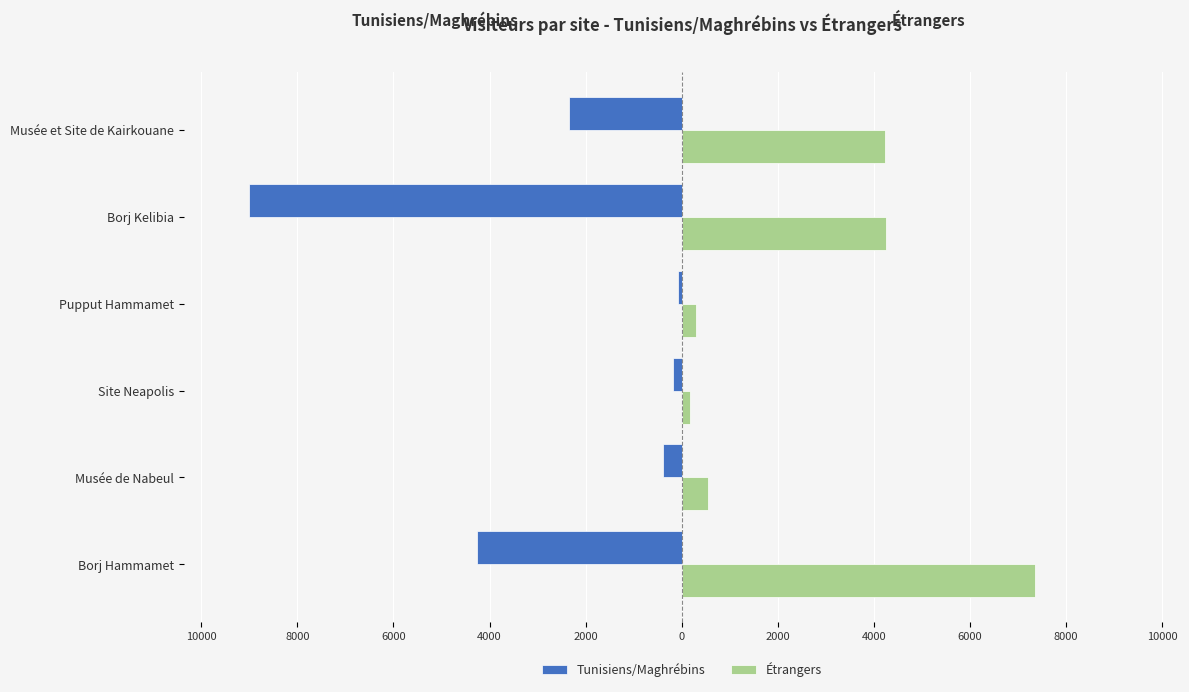

Reading left to right, list all the values displayed in this chart.

Tunisiens/Maghrébins: -4254	-384	-180	-85	-9016	-2355
Étrangers: 7356	555	181	299	4240	4226